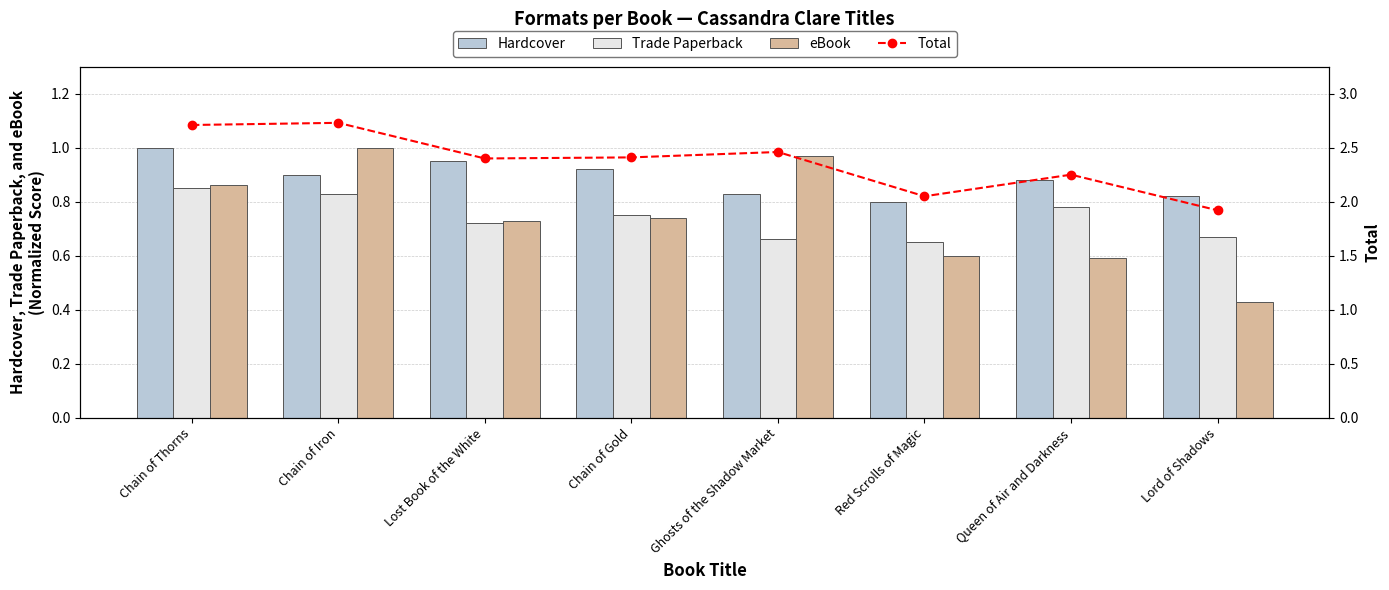

At which category is the sum across all series the highest?

Chain of Iron